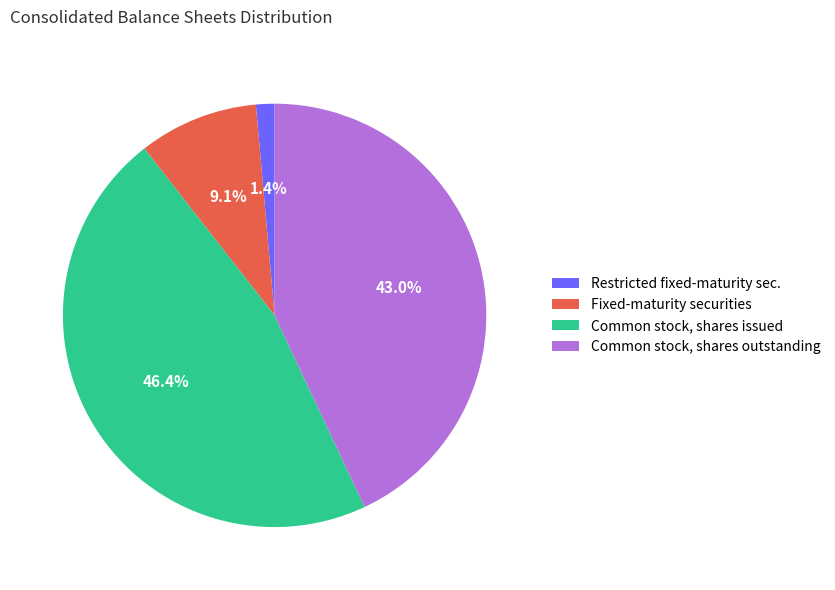

How much of the chart is everything except Common stock, shares outstanding?

57.0%